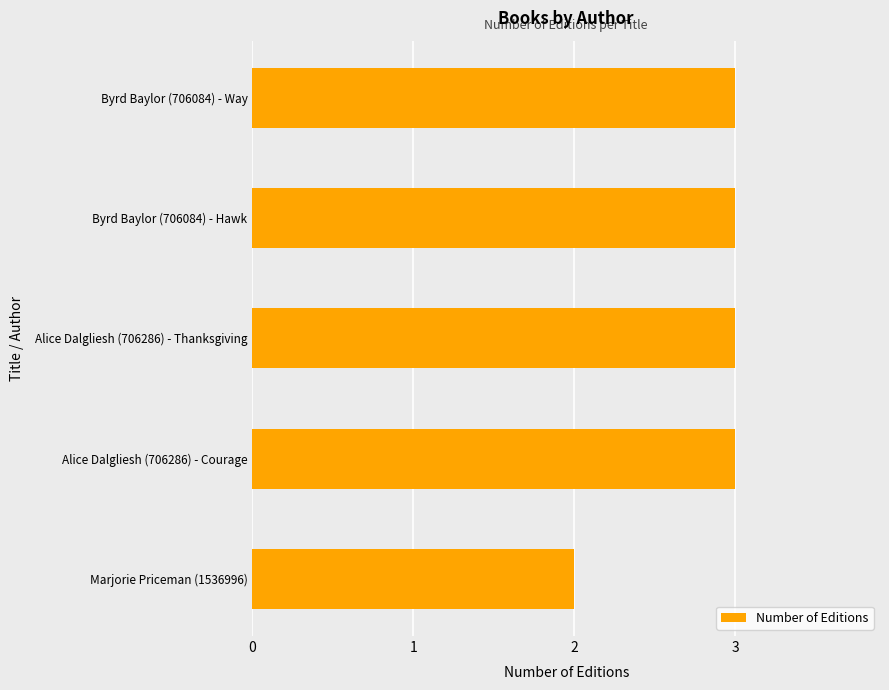

Reading bottom to top, transcribe all the data shown in this chart.

Marjorie Priceman (1536996)=2	Alice Dalgliesh (706286) - Courage=3	Alice Dalgliesh (706286) - Thanksgiving=3	Byrd Baylor (706084) - Hawk=3	Byrd Baylor (706084) - Way=3